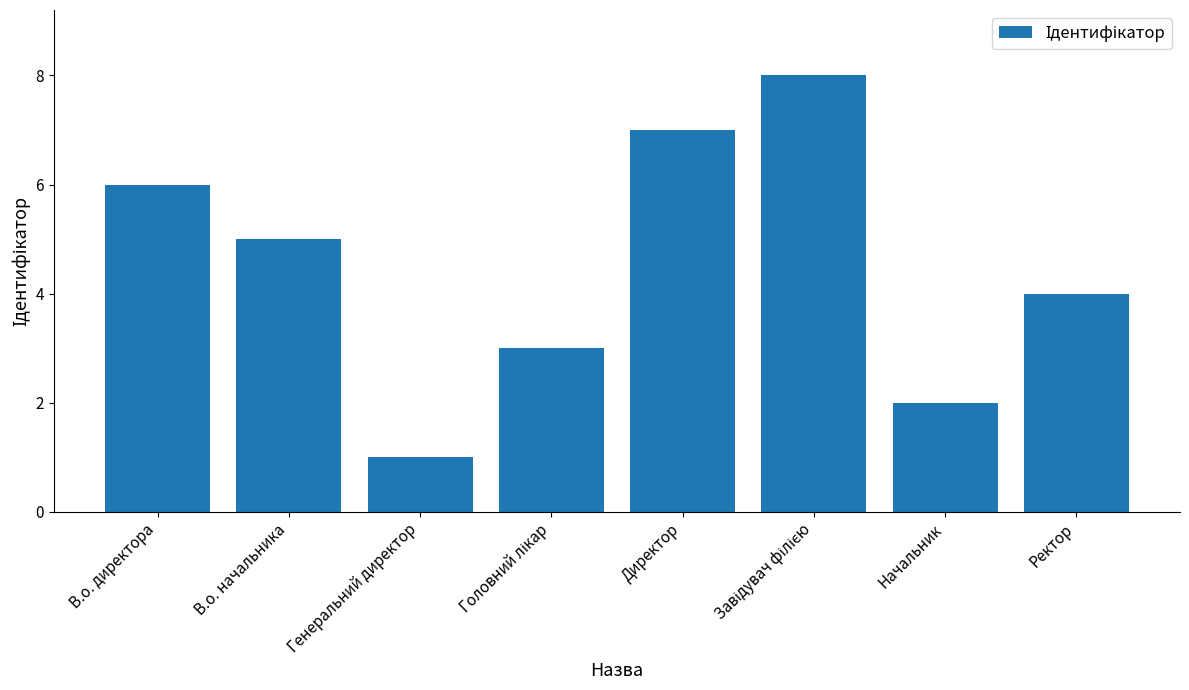

Reading left to right, transcribe all the data shown in this chart.

6	5	1	3	7	8	2	4